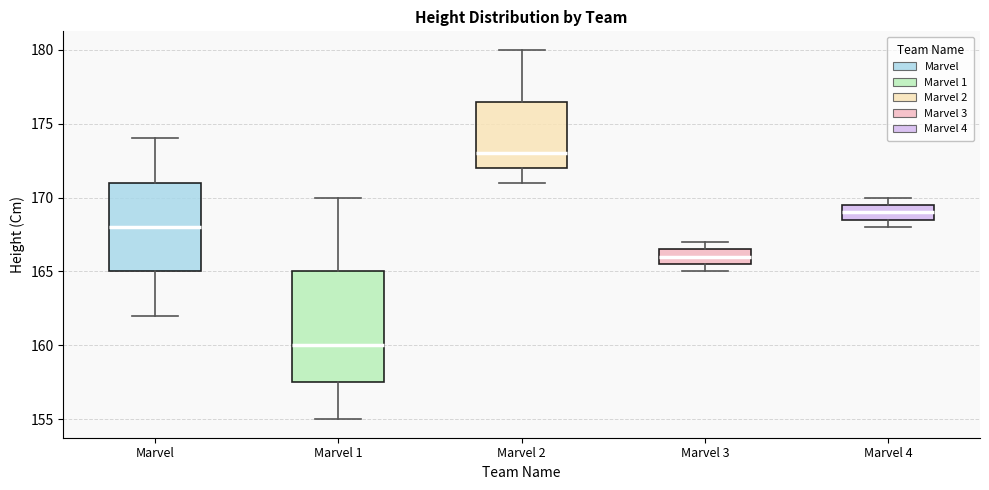

Reading left to right, transcribe this box plot: for each box, give where its median line is, the range the box spans, and where its two whiskers end, as read against the y-axis. The values are not printed on the chart, so give them approximately, as read against the axis.

Marvel: median 168.0, box 165.0 to 171.0, whiskers 162.0 to 174.0
Marvel 1: median 160.0, box 157.5 to 165.0, whiskers 155.0 to 170.0
Marvel 2: median 173.0, box 172.0 to 176.5, whiskers 171.0 to 180.0
Marvel 3: median 166.0, box 165.5 to 166.5, whiskers 165.0 to 167.0
Marvel 4: median 169.0, box 168.5 to 169.5, whiskers 168.0 to 170.0